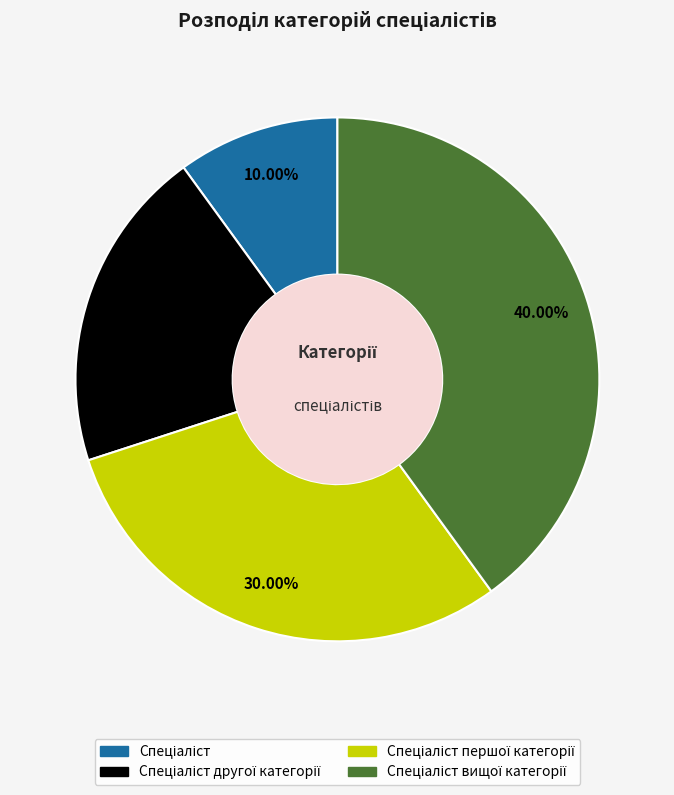

Is there a majority slice in this chart?

No